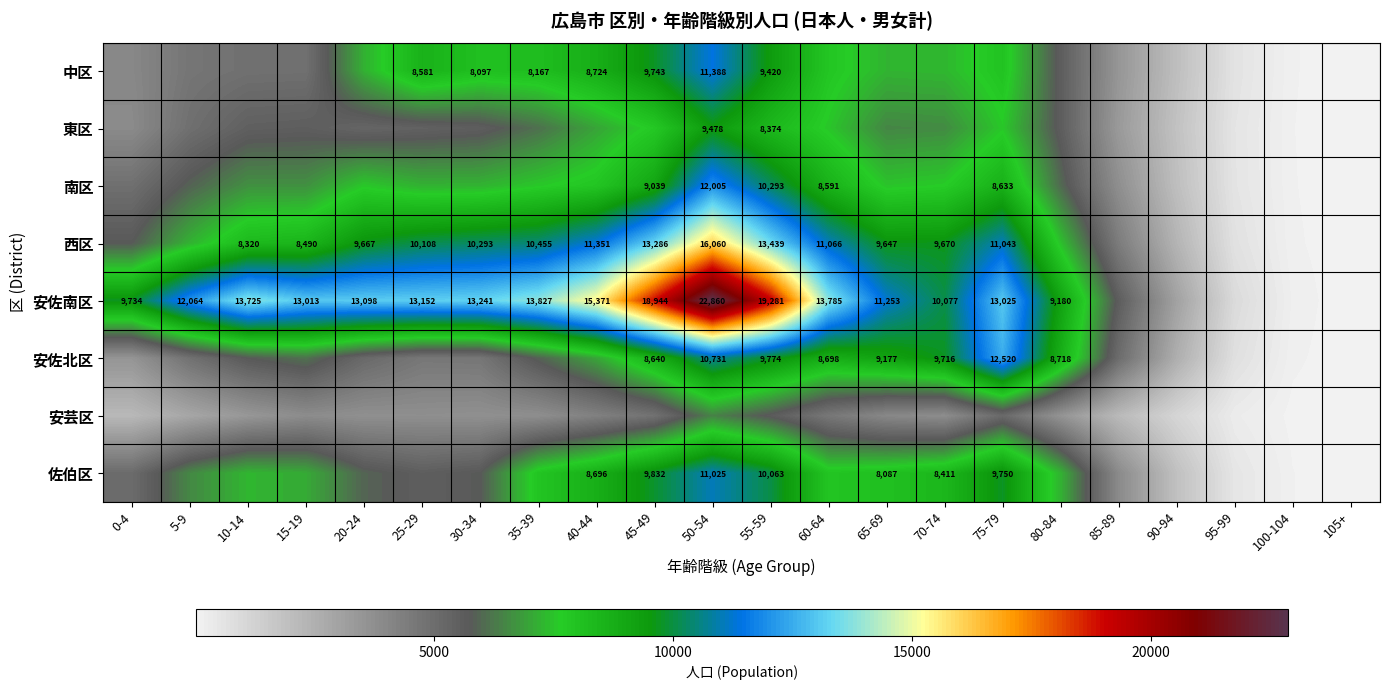

Is it true that 西区 equals 11066 at 60-64?

True